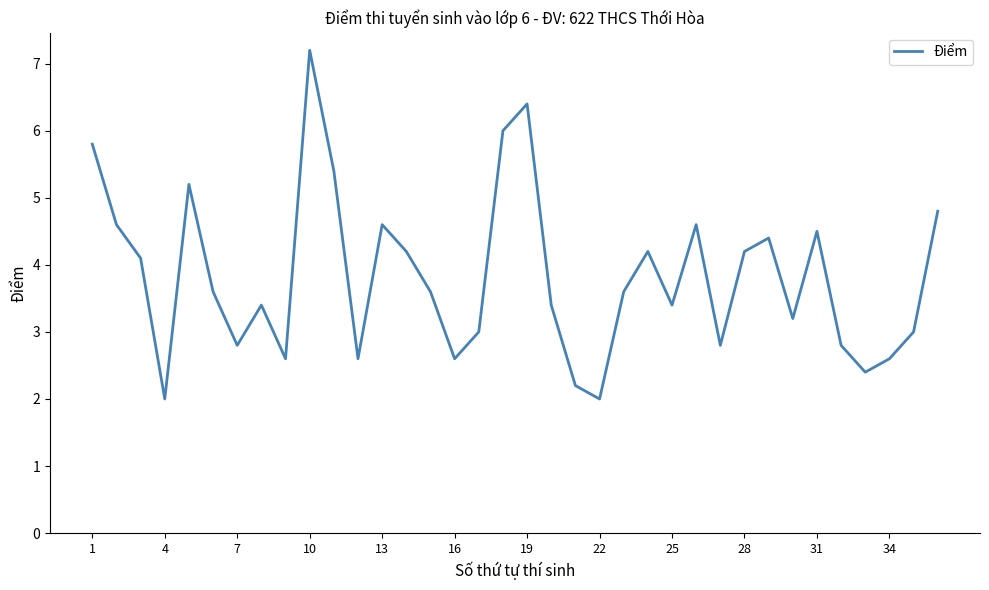

What is the difference between the maximum and minimum values?

5.2